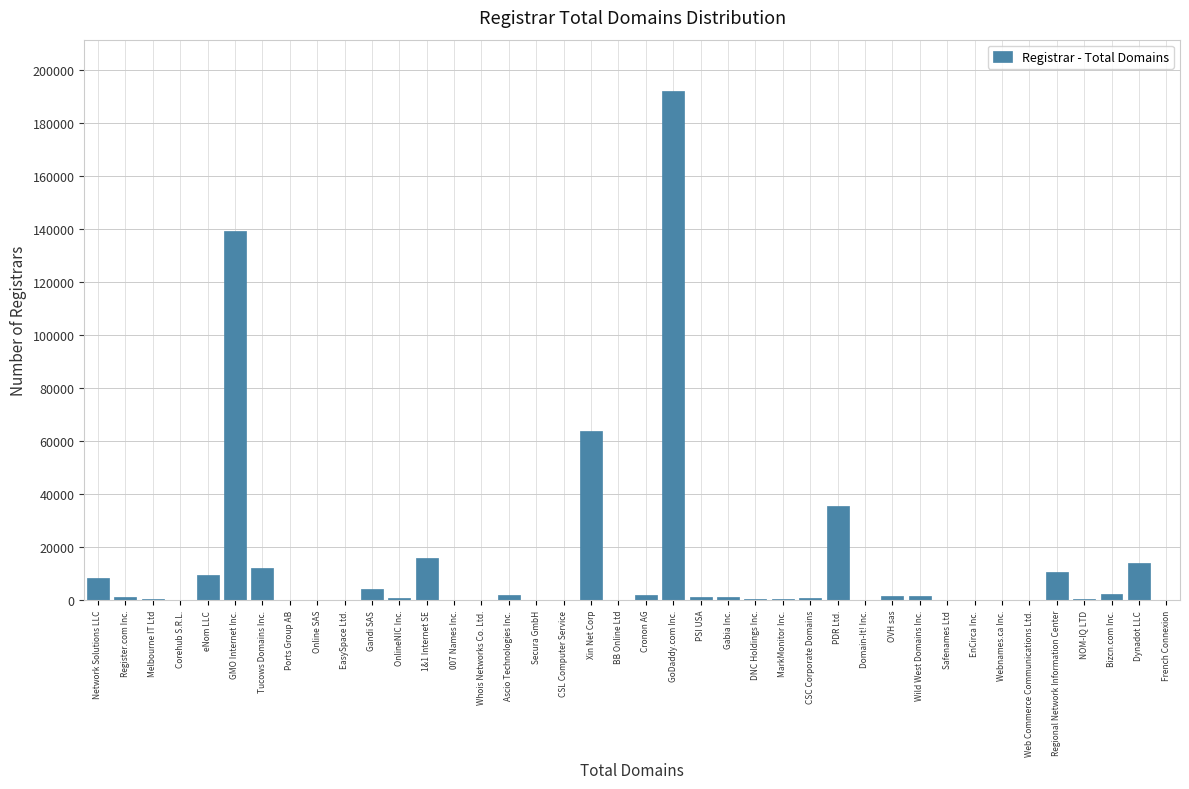

Which category has the highest value across all series?

GoDaddy.com Inc.